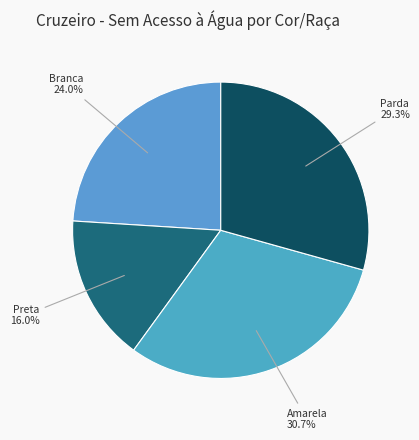

How many segments does this pie chart have?

4